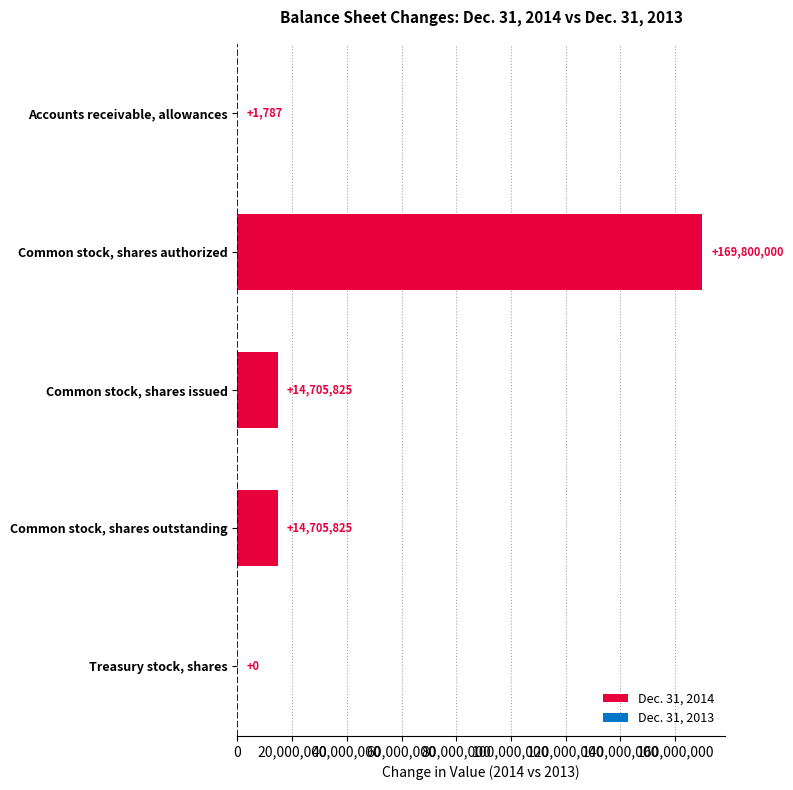

What is the change in value from Accounts receivable, allowances to Common stock, shares outstanding?

+14704038